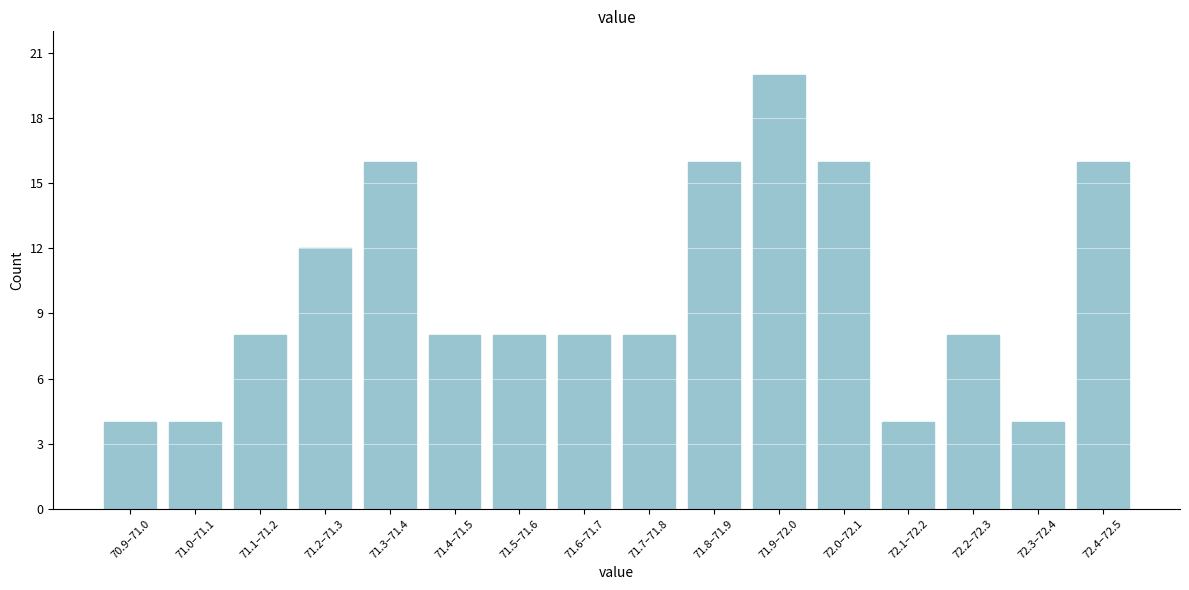

Reading left to right, what are all the values shown in this chart?

4	4	8	12	16	8	8	8	8	16	20	16	4	8	4	16